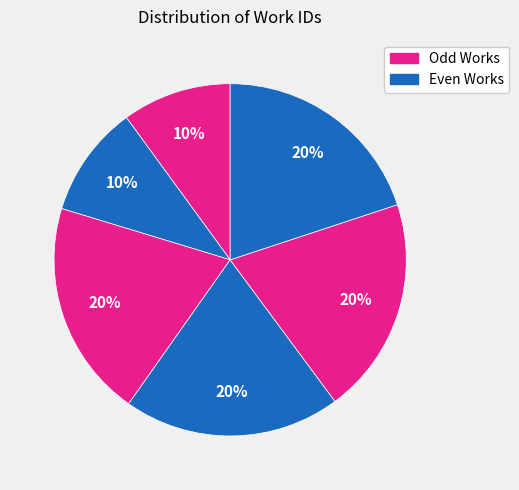

Count the number of slices in the pie.

6